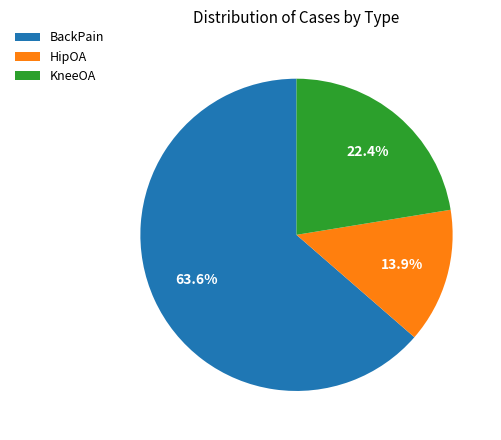

Which slice is the largest?

BackPain